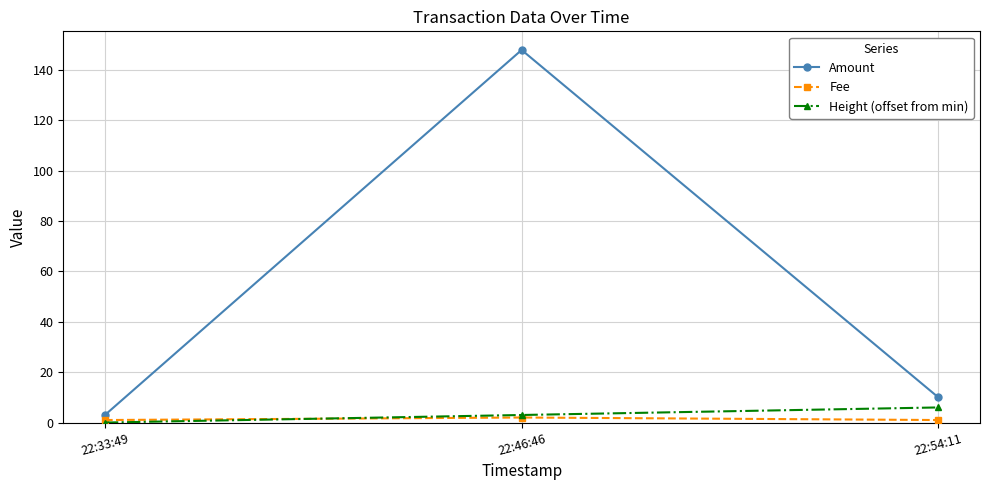

The value of Amount at 22:46:46 is 148. True or false?

True